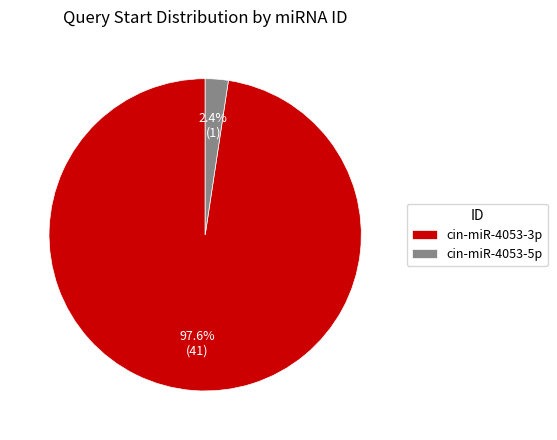

What is the total percentage of cin-miR-4053-3p and cin-miR-4053-5p?

100.0%